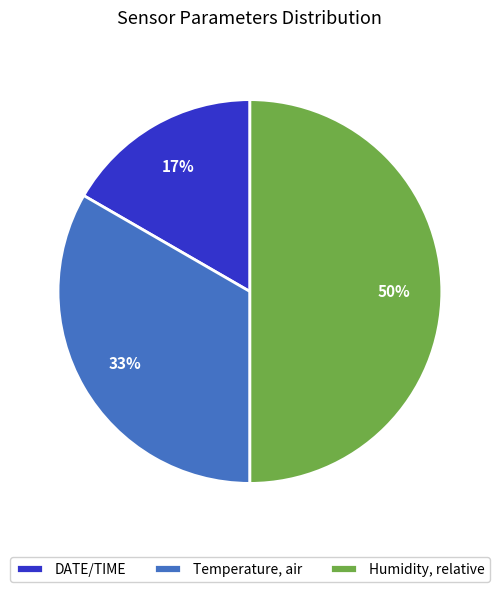

To the nearest percent, what is the average slice percentage?

33%